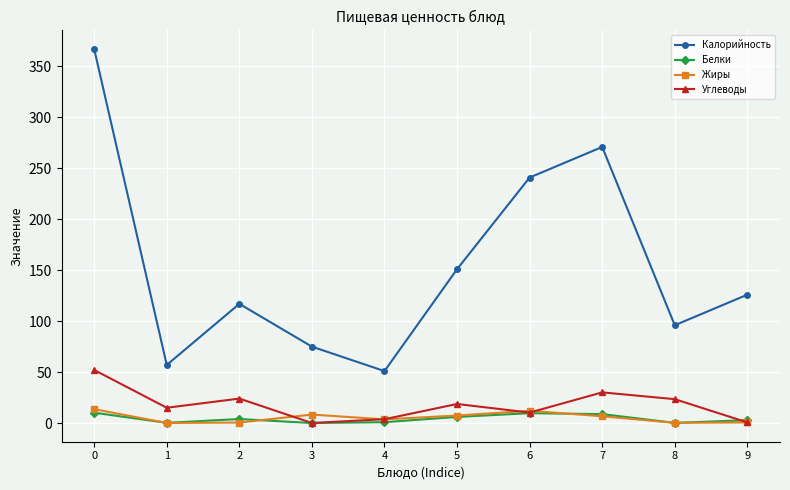

How many interior local valleys does the Калорийность series have?

3